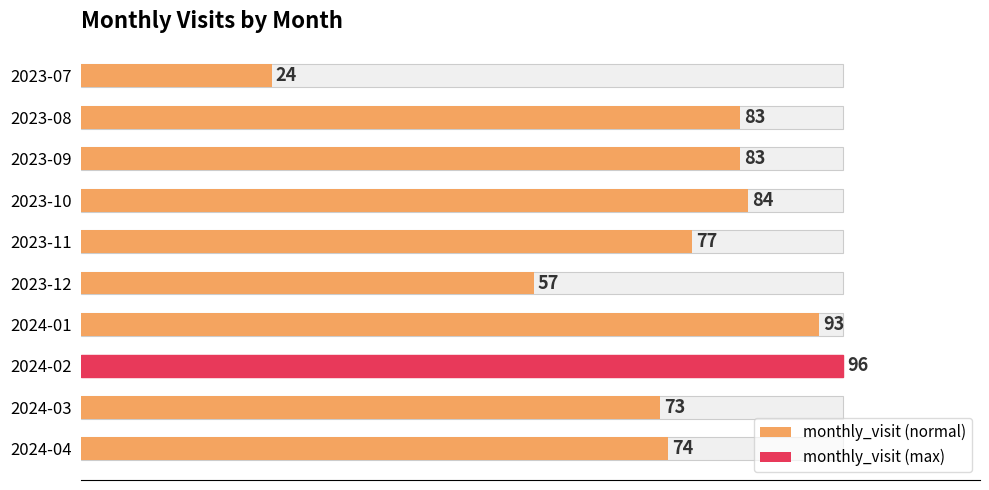

What is the value of the 1st bar from the left?

24